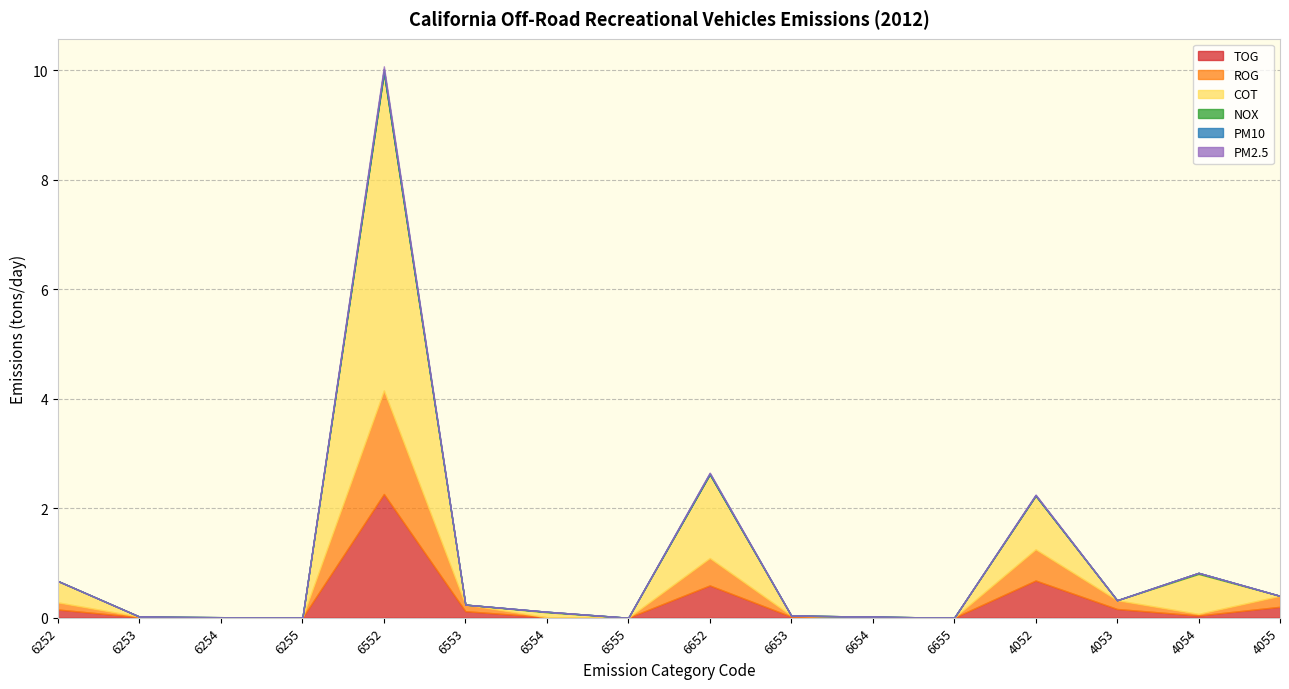

Which series has the widest spread of values?

COT